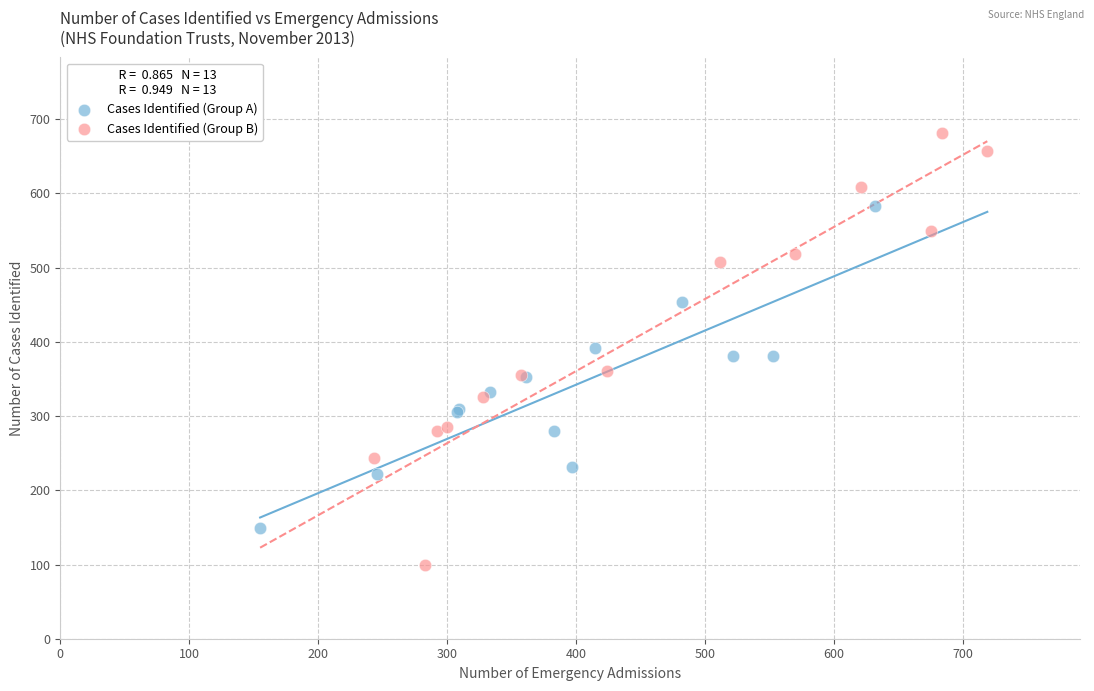

Which series reaches the maximum Y coordinate?

Cases Identified (Group B)